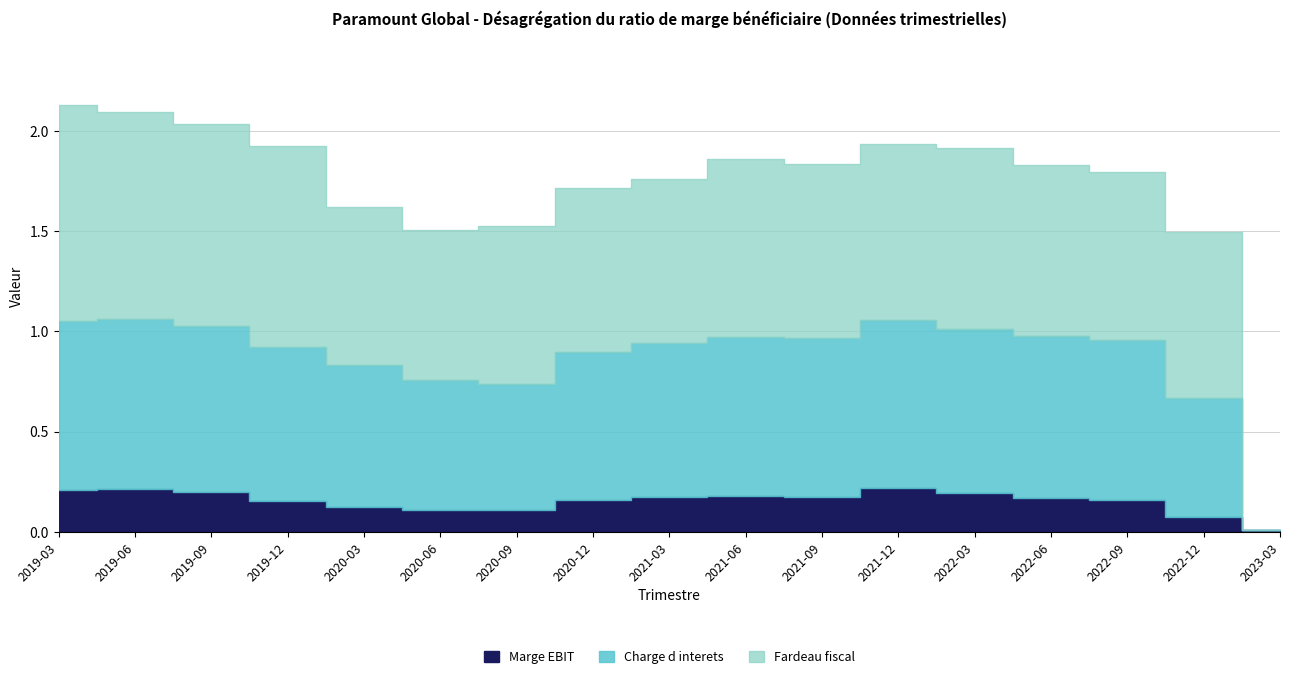

At how many categories does at least one series exceed 0?

17